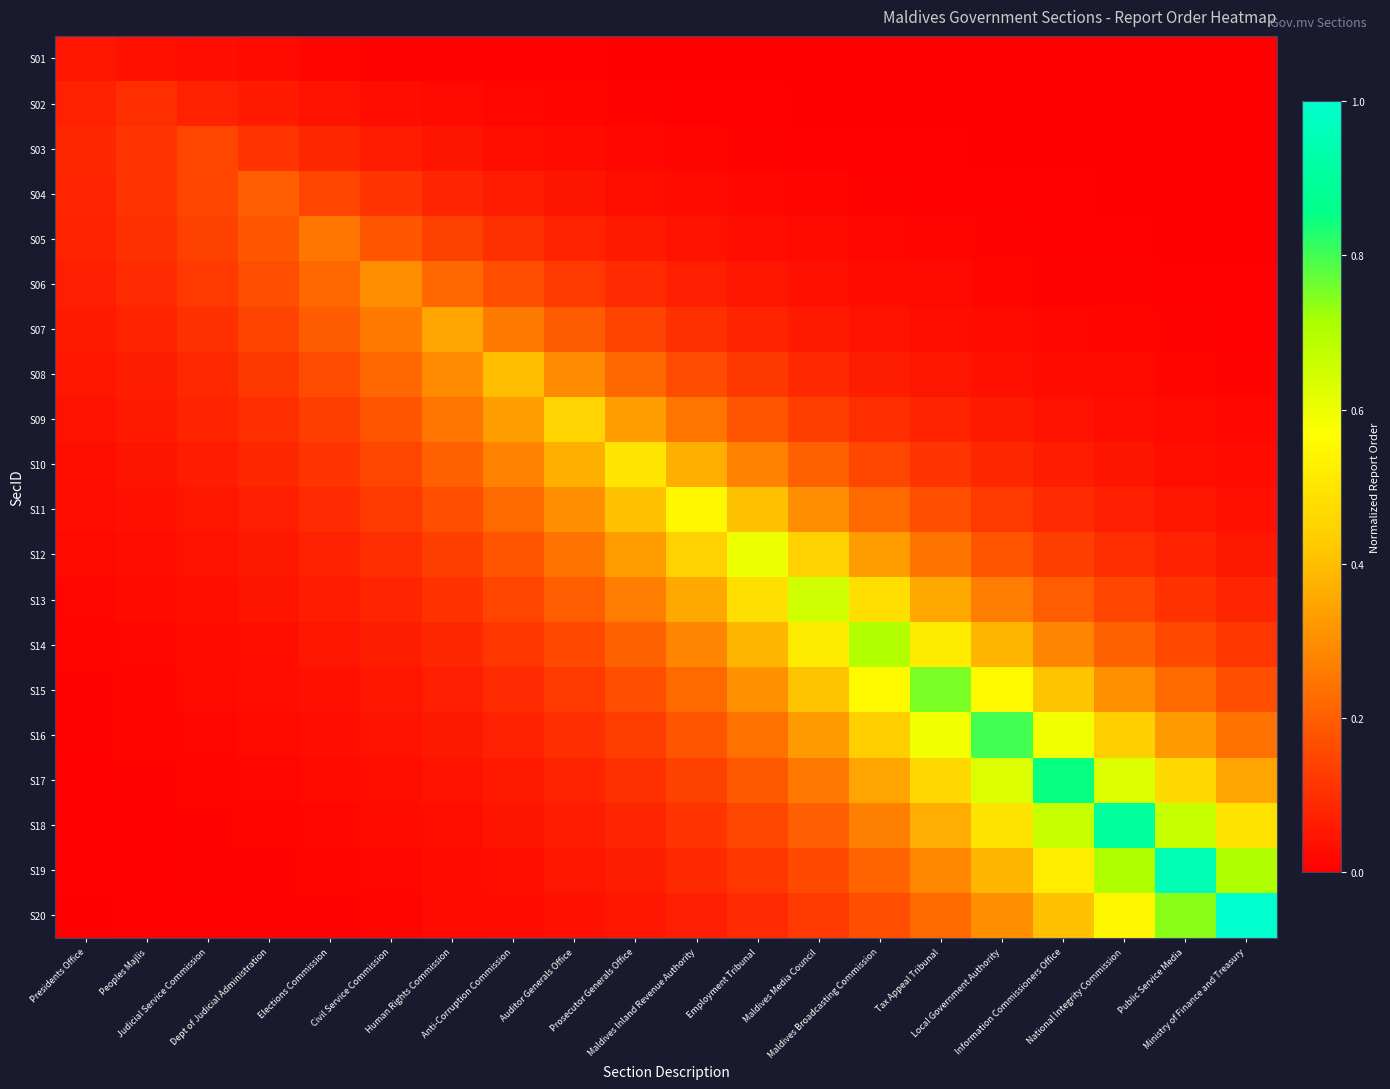

What is the spread (max minus min) of values at Employment Tribunal?

0.6